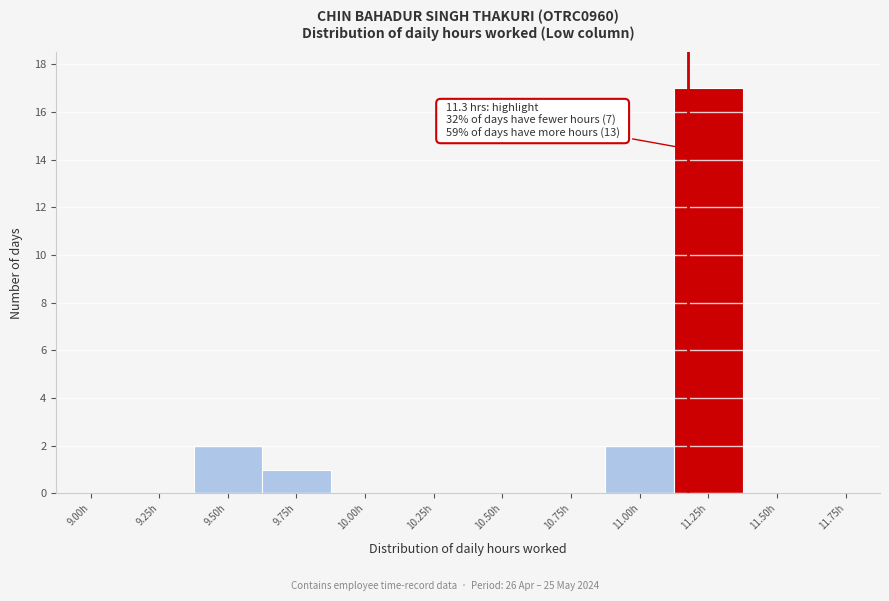

Reading right to left, list all the values displayed in this chart.

11.75h=0	11.50h=0	11.25h=17	11.00h=2	10.75h=0	10.50h=0	10.25h=0	10.00h=0	9.75h=1	9.50h=2	9.25h=0	9.00h=0